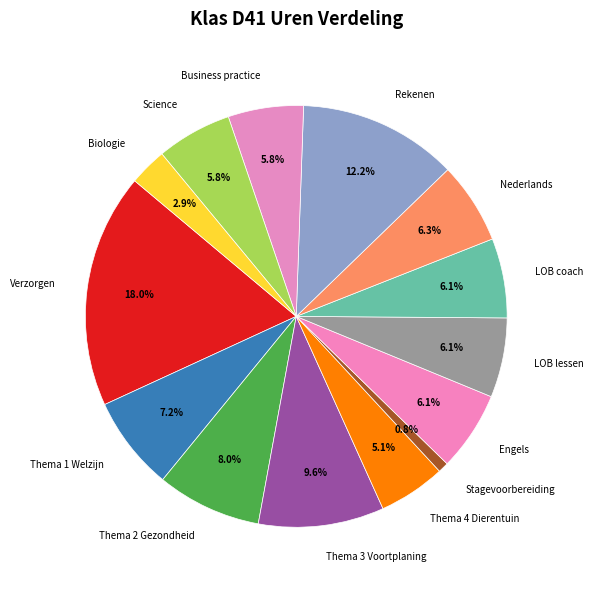

What percentage is the Biologie slice, to the nearest percent?

3%